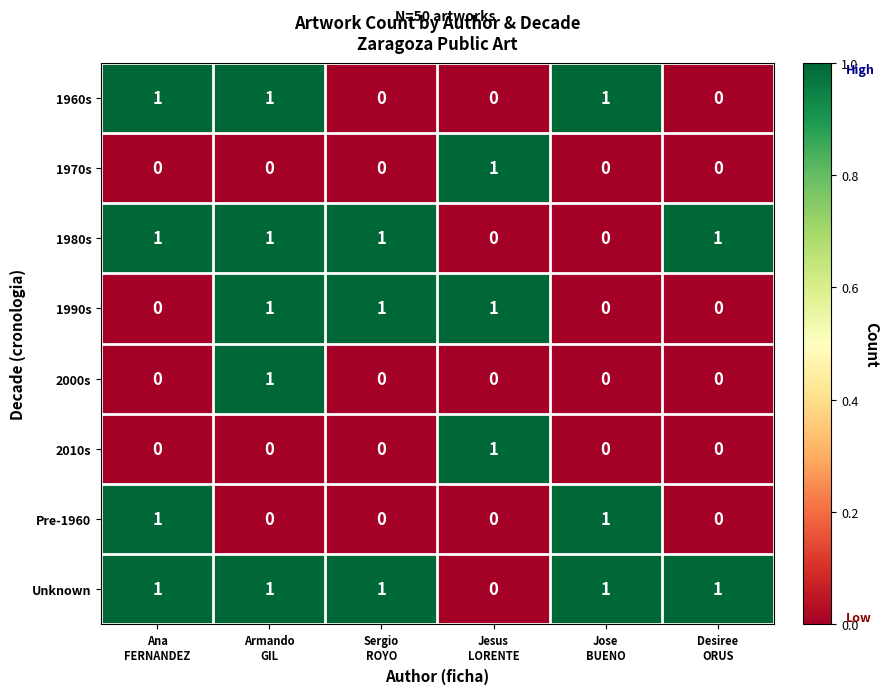

What is the sum of all 1980s values?

4